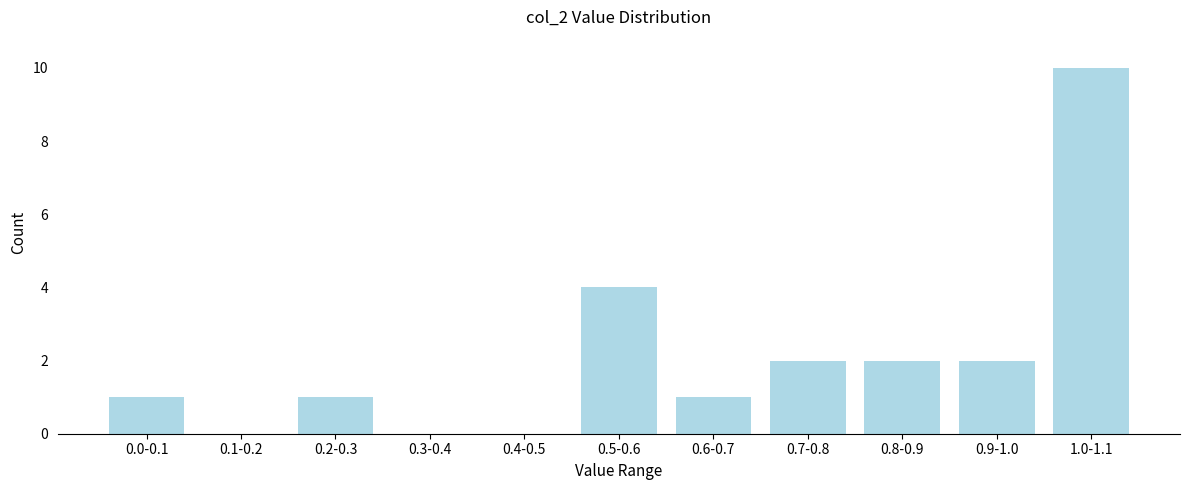

Reading left to right, list all the values displayed in this chart.

0.0-0.1=1	0.1-0.2=0	0.2-0.3=1	0.3-0.4=0	0.4-0.5=0	0.5-0.6=4	0.6-0.7=1	0.7-0.8=2	0.8-0.9=2	0.9-1.0=2	1.0-1.1=10